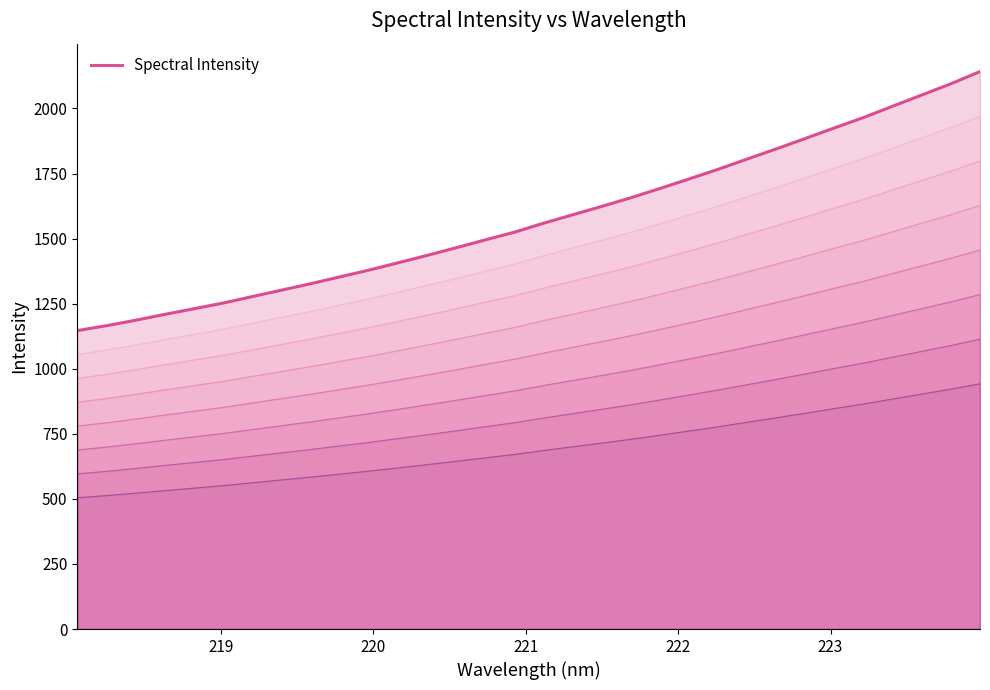

What is the highest value of the Spectral Intensity series?

2141.7